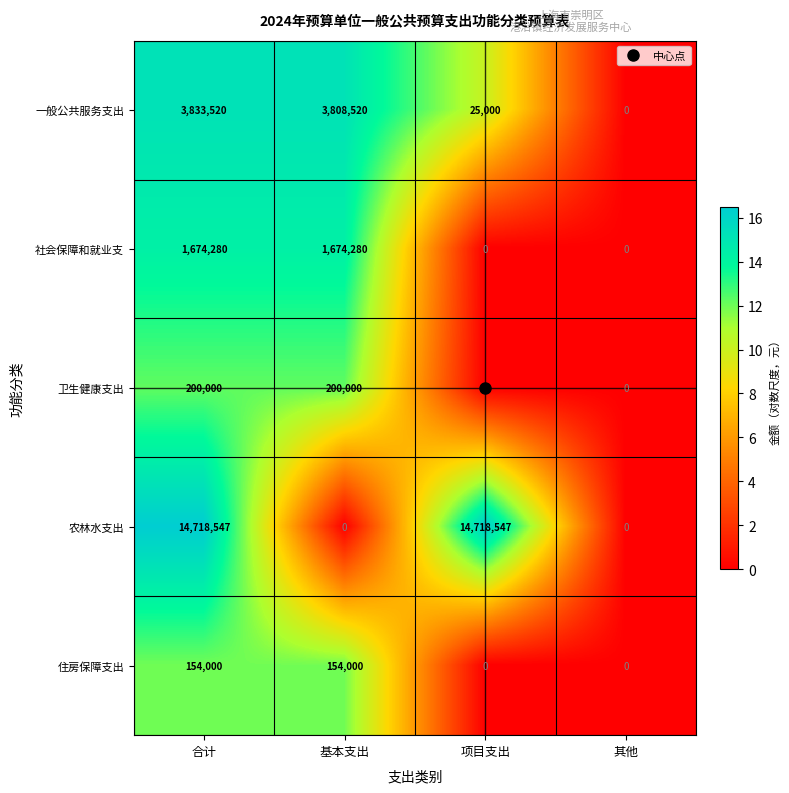

True or false: 农林水支出 has a value of 14718547 at 项目支出.

True